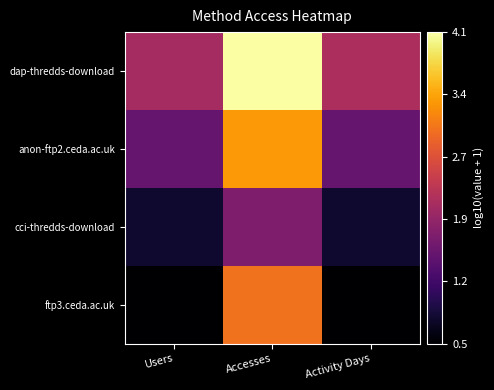

Between Accesses and Activity Days, which series saw the biggest shift?

ftp3.ceda.ac.uk